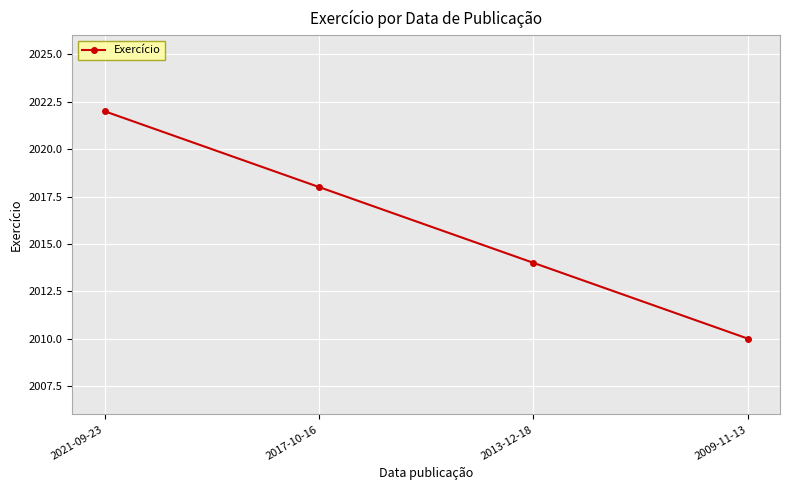

The value at 2021-09-23 is 3461. True or false?

False